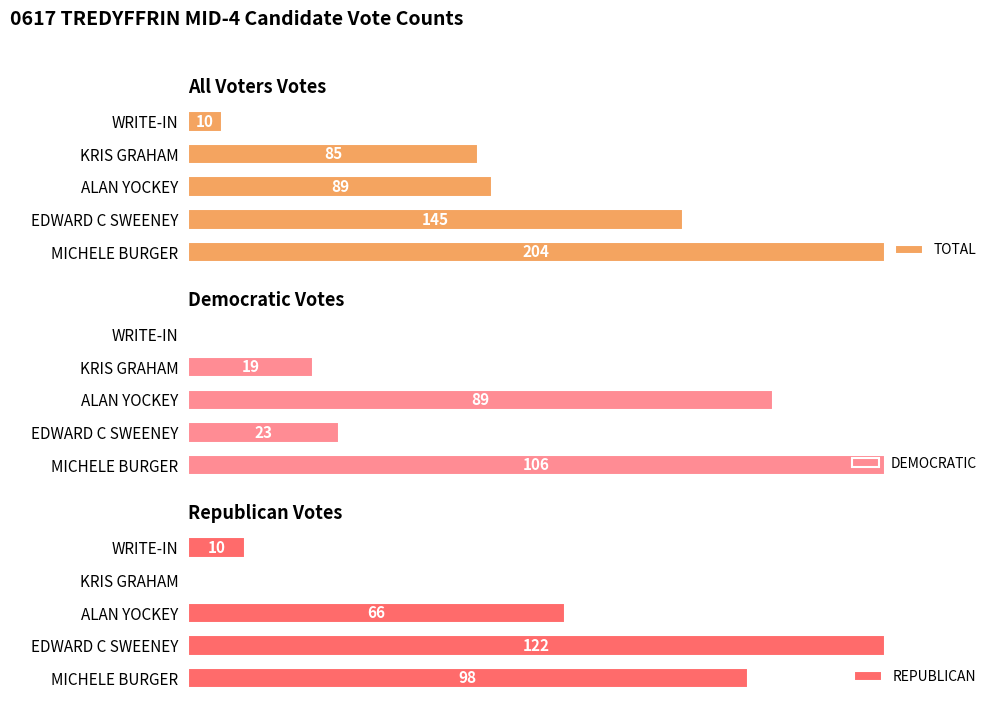

Reading left to right, list all the values displayed in this chart.

TOTAL: 204	145	89	85	10
DEMOCRATIC: 106	23	89	19	0
REPUBLICAN: 98	122	66	0	10